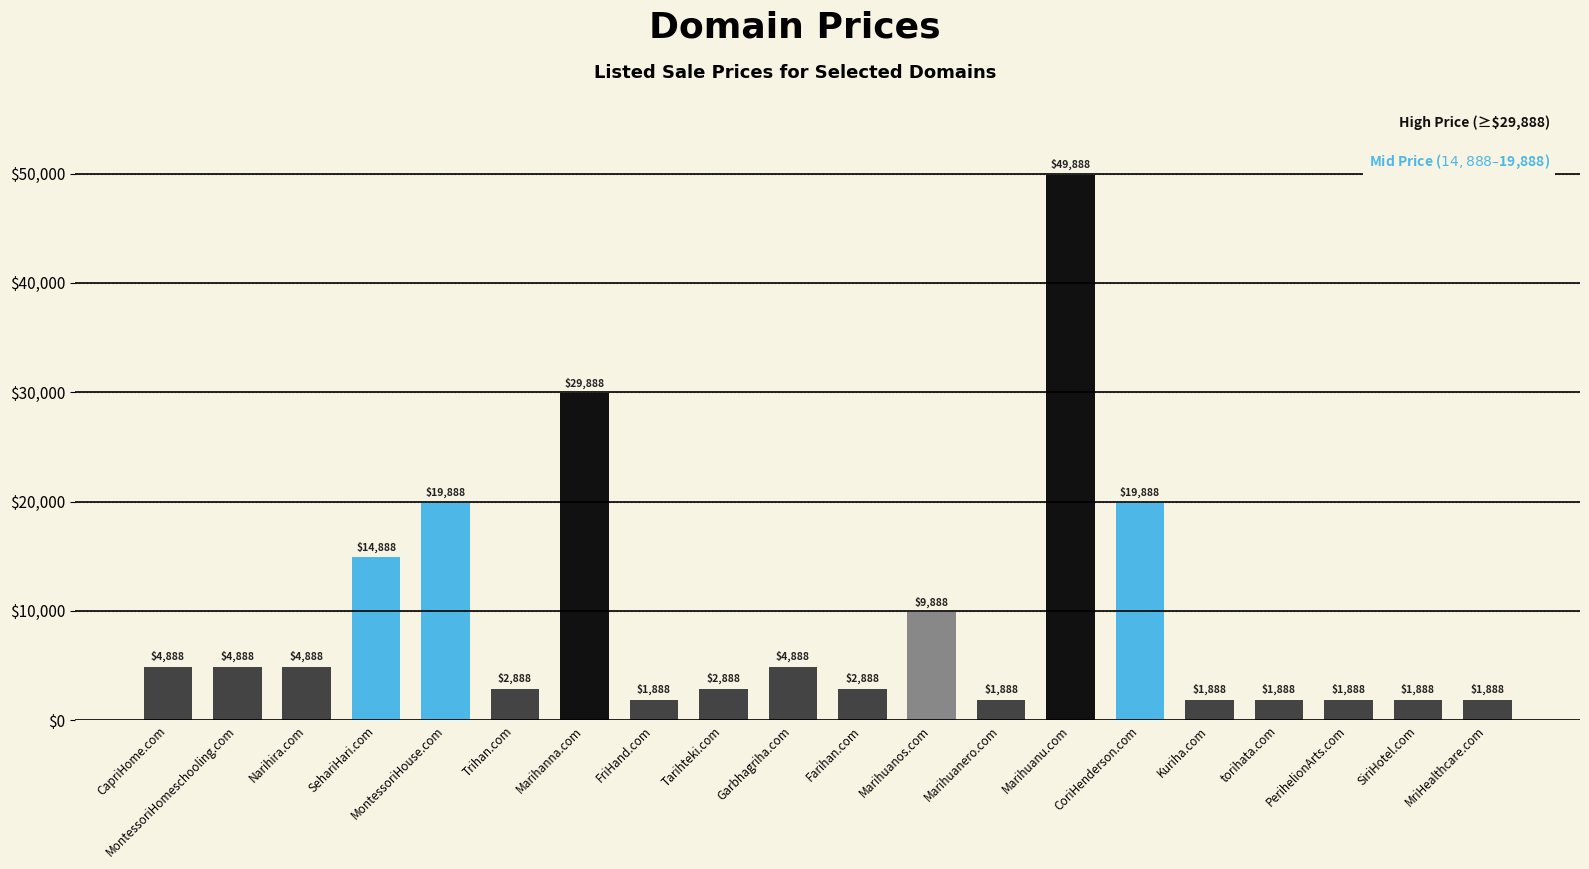

What is the label of the 8th bar from the right?

Marihuanero.com